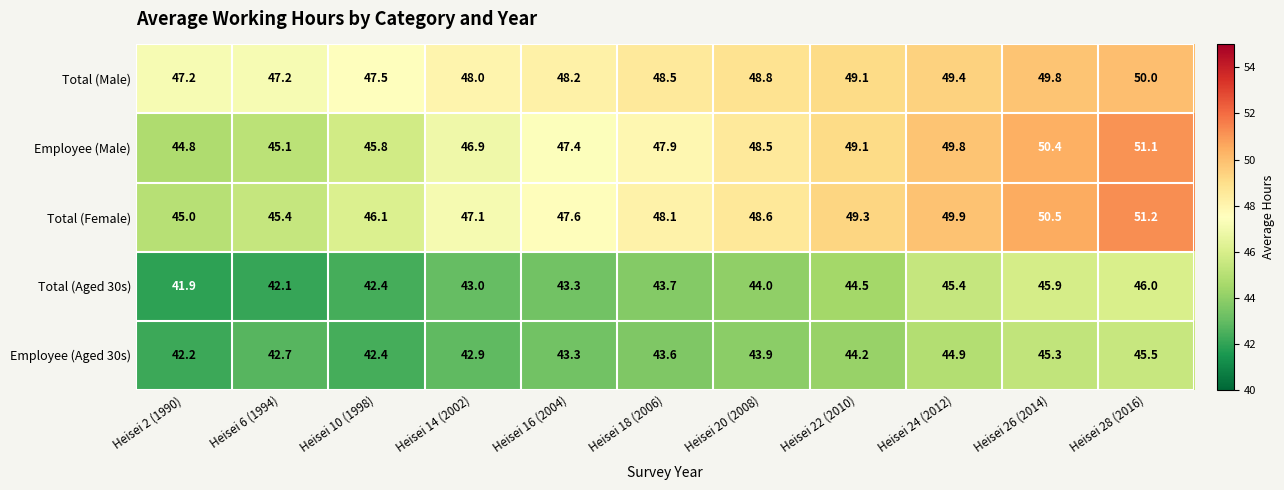

The Total (Male) series shows 23.8 at Heisei 16 (2004). True or false?

False